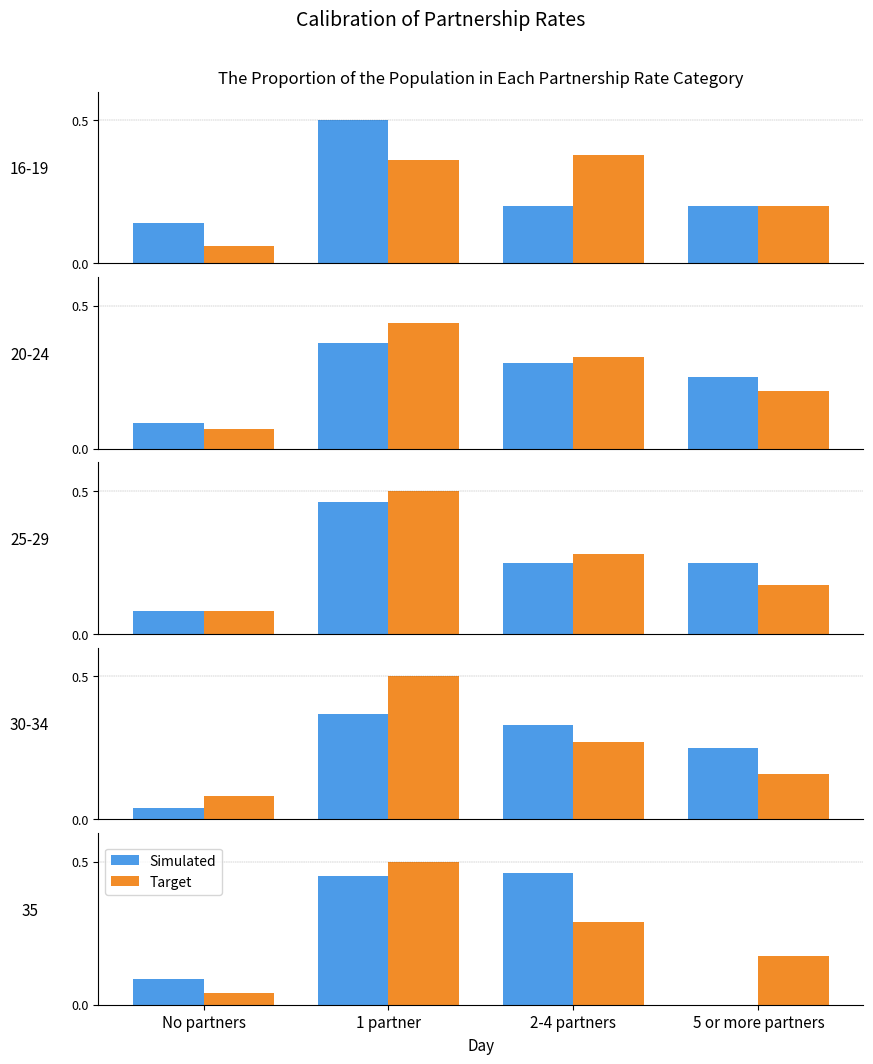

Between No partners and 5 or more partners, which is larger?

No partners